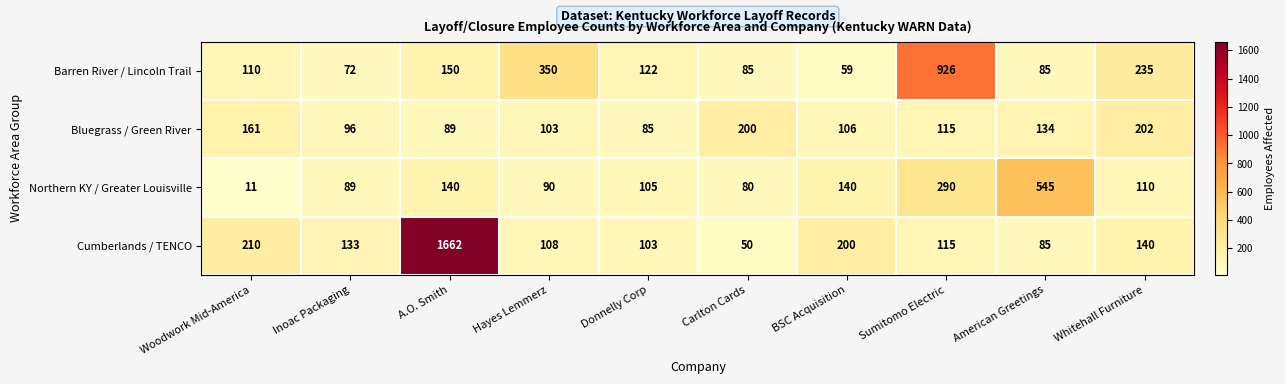

Rank the series by their maximum value, from lowest to highest.

Bluegrass / Green River, Northern KY / Greater Louisville, Barren River / Lincoln Trail, Cumberlands / TENCO